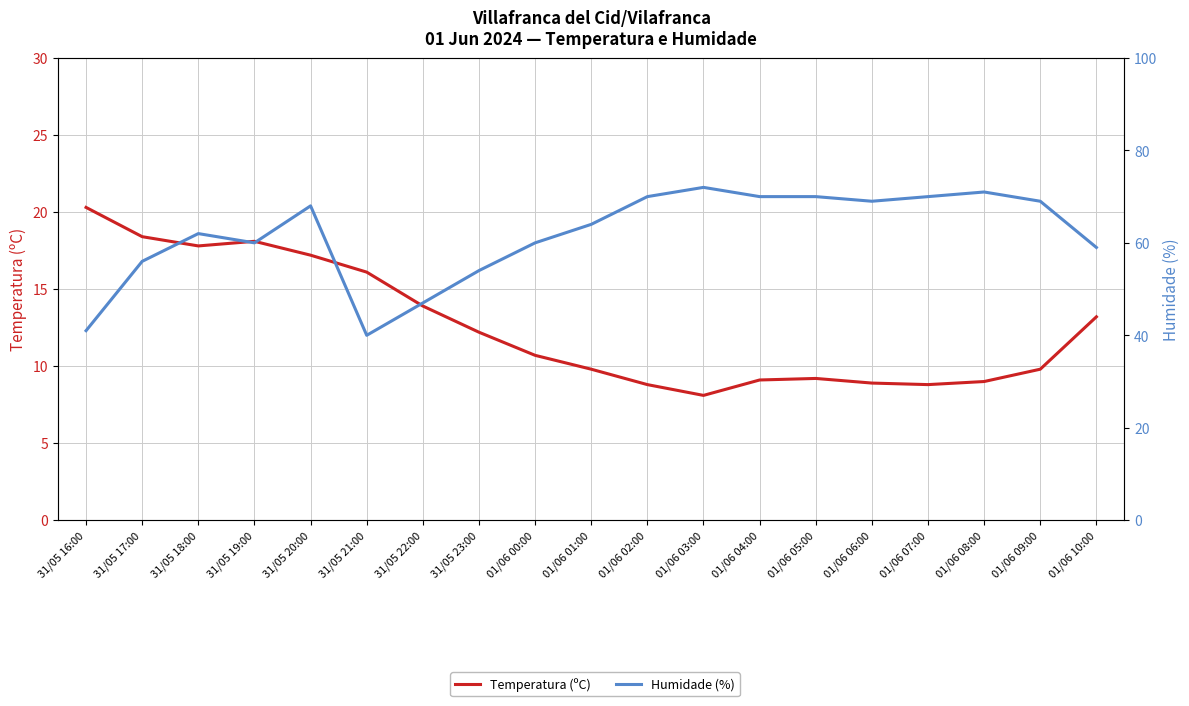

Reading left to right, what are all the values shown in this chart?

Temperatura (ºC): 31/05 16:00=20.3	31/05 17:00=18.4	31/05 18:00=17.8	31/05 19:00=18.1	31/05 20:00=17.2	31/05 21:00=16.1	31/05 22:00=13.9	31/05 23:00=12.2	01/06 00:00=10.7	01/06 01:00=9.8	01/06 02:00=8.8	01/06 03:00=8.1	01/06 04:00=9.1	01/06 05:00=9.2	01/06 06:00=8.9	01/06 07:00=8.8	01/06 08:00=9.0	01/06 09:00=9.8	01/06 10:00=13.2
Humidade (%): 31/05 16:00=41.0	31/05 17:00=56.0	31/05 18:00=62.0	31/05 19:00=60.0	31/05 20:00=68.0	31/05 21:00=40.0	31/05 22:00=47.0	31/05 23:00=54.0	01/06 00:00=60.0	01/06 01:00=64.0	01/06 02:00=70.0	01/06 03:00=72.0	01/06 04:00=70.0	01/06 05:00=70.0	01/06 06:00=69.0	01/06 07:00=70.0	01/06 08:00=71.0	01/06 09:00=69.0	01/06 10:00=59.0